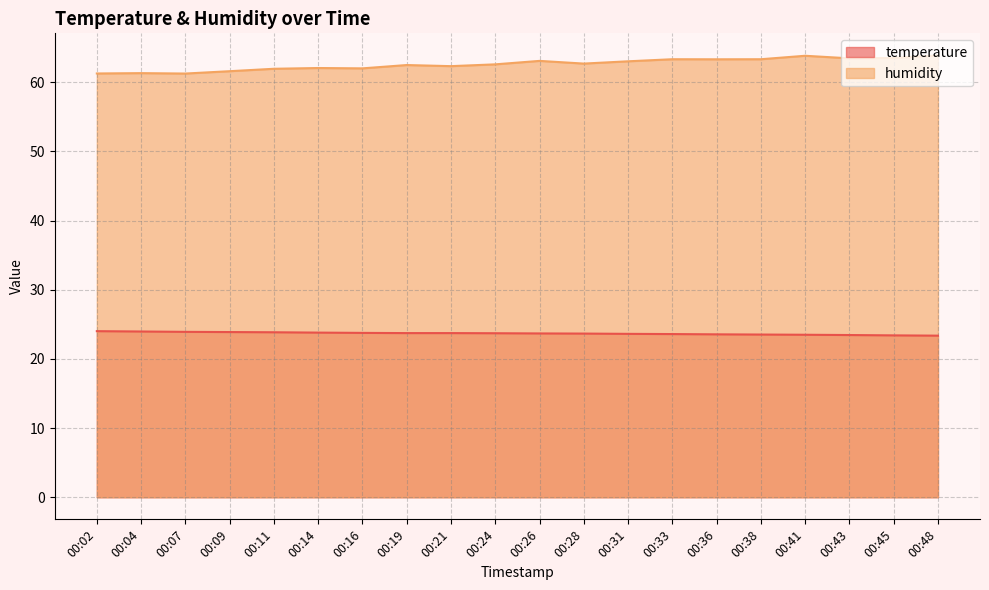

Reading left to right, list all the values displayed in this chart.

temperature: 00:02=24.0	00:04=24.0	00:07=23.9	00:09=23.9	00:11=23.9	00:14=23.8	00:16=23.8	00:19=23.7	00:21=23.7	00:24=23.7	00:26=23.7	00:28=23.7	00:31=23.6	00:33=23.6	00:36=23.6	00:38=23.5	00:41=23.5	00:43=23.4	00:45=23.4	00:48=23.4
humidity: 00:02=61.3	00:04=61.3	00:07=61.2	00:09=61.6	00:11=61.9	00:14=62.0	00:16=62.0	00:19=62.5	00:21=62.3	00:24=62.6	00:26=63.1	00:28=62.7	00:31=63.0	00:33=63.3	00:36=63.3	00:38=63.3	00:41=63.8	00:43=63.5	00:45=63.5	00:48=63.9